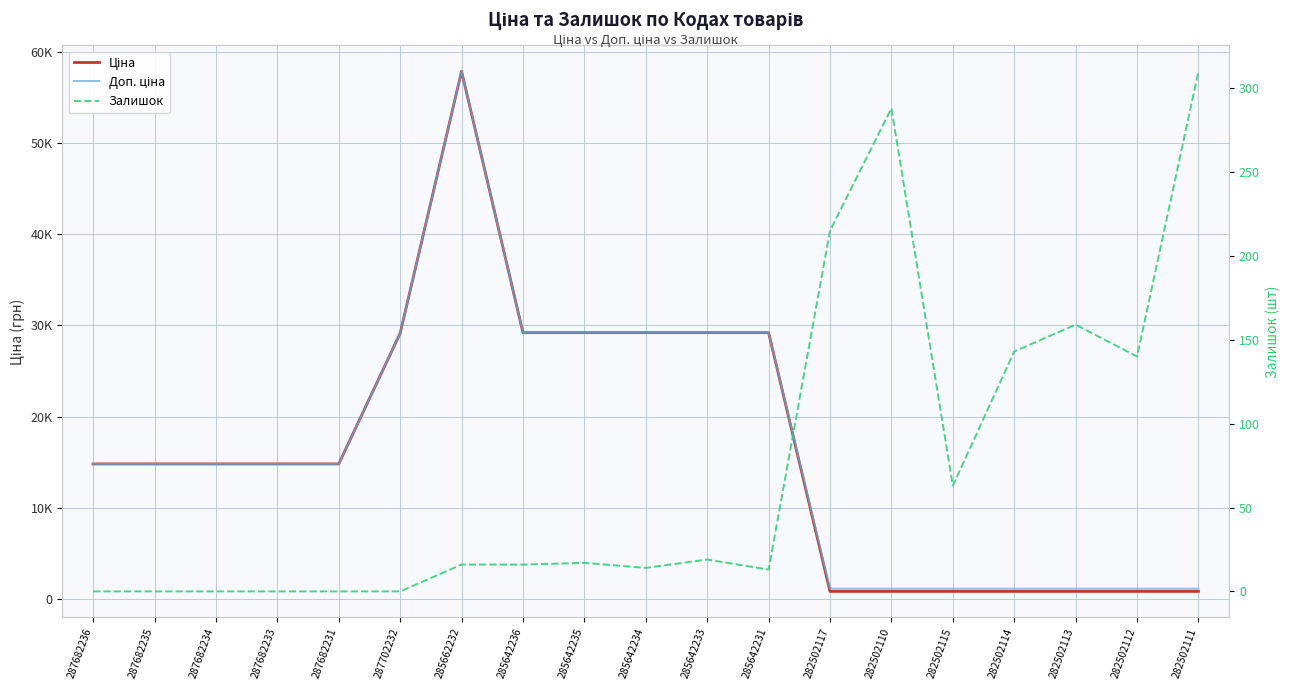

Which category has the lowest value across all series?

287682236